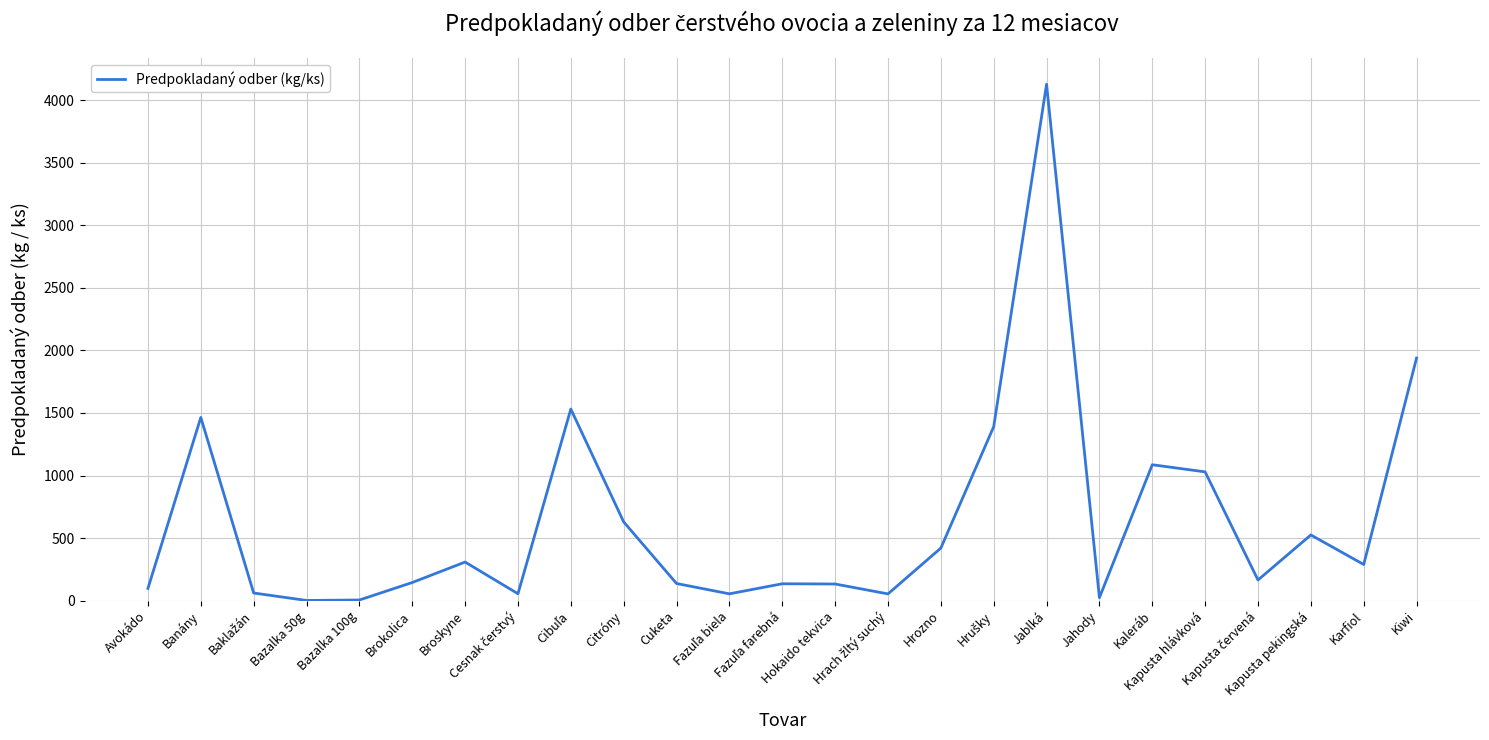

What is the smallest value displayed?

1.6